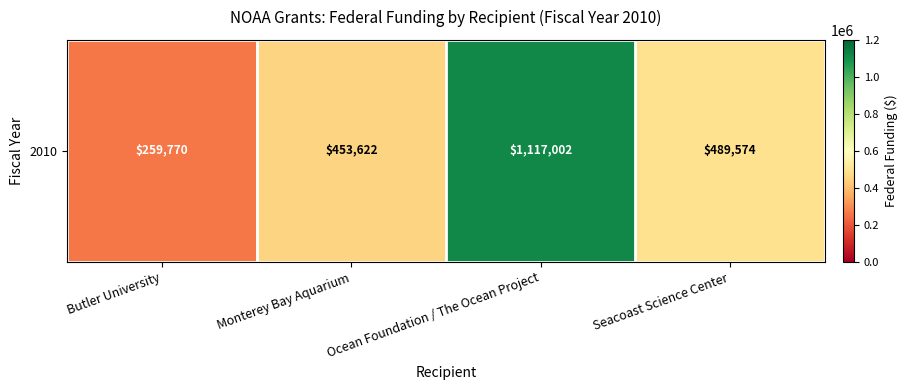

How many data points are above 489574?

1